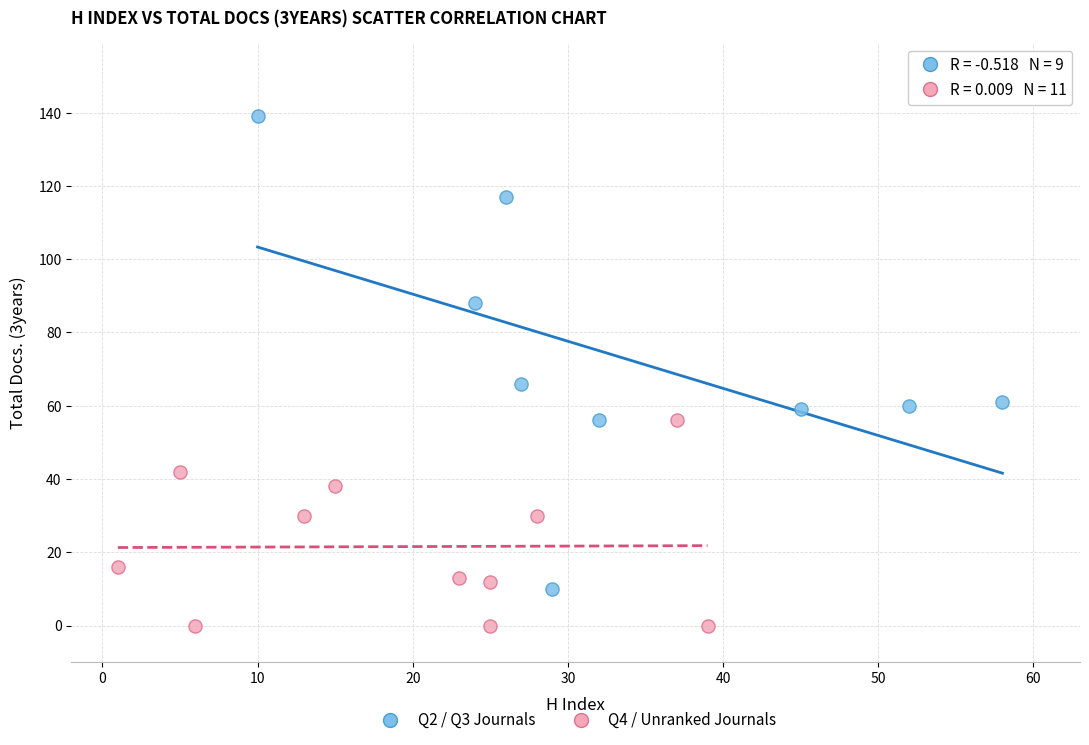

What are all the series names shown in the legend?

Q2 / Q3 Journals, Q4 / Unranked Journals